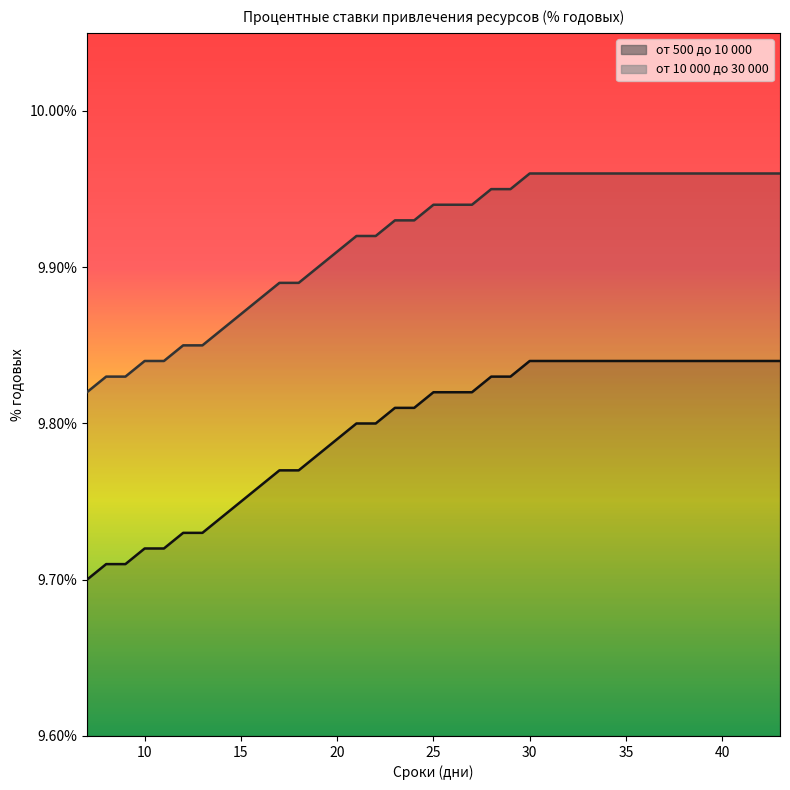

True or false: от 500 до 10 000 has a value of 2.7 at 16.

False